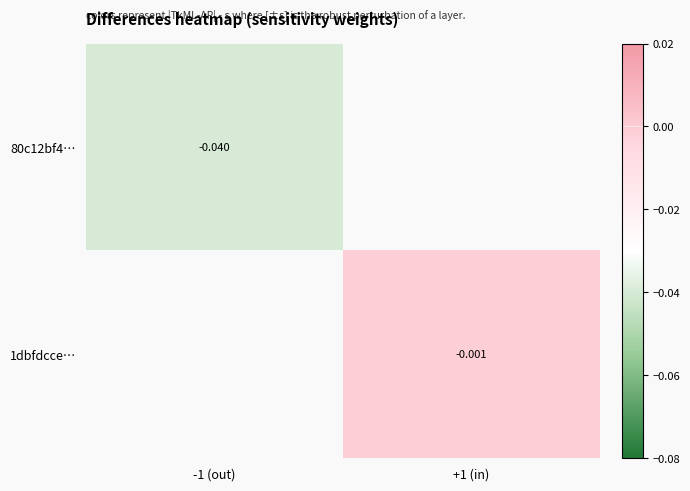

List the labels in order of 1dbfdcce… value, smallest first.

-1 (out), +1 (in)